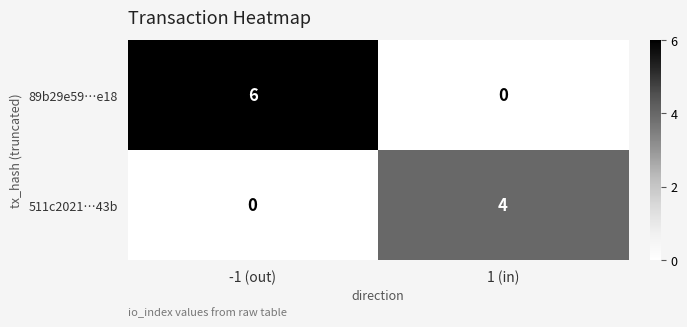

Which category has the lowest value in the 89b29e59…e18 series?

1 (in)